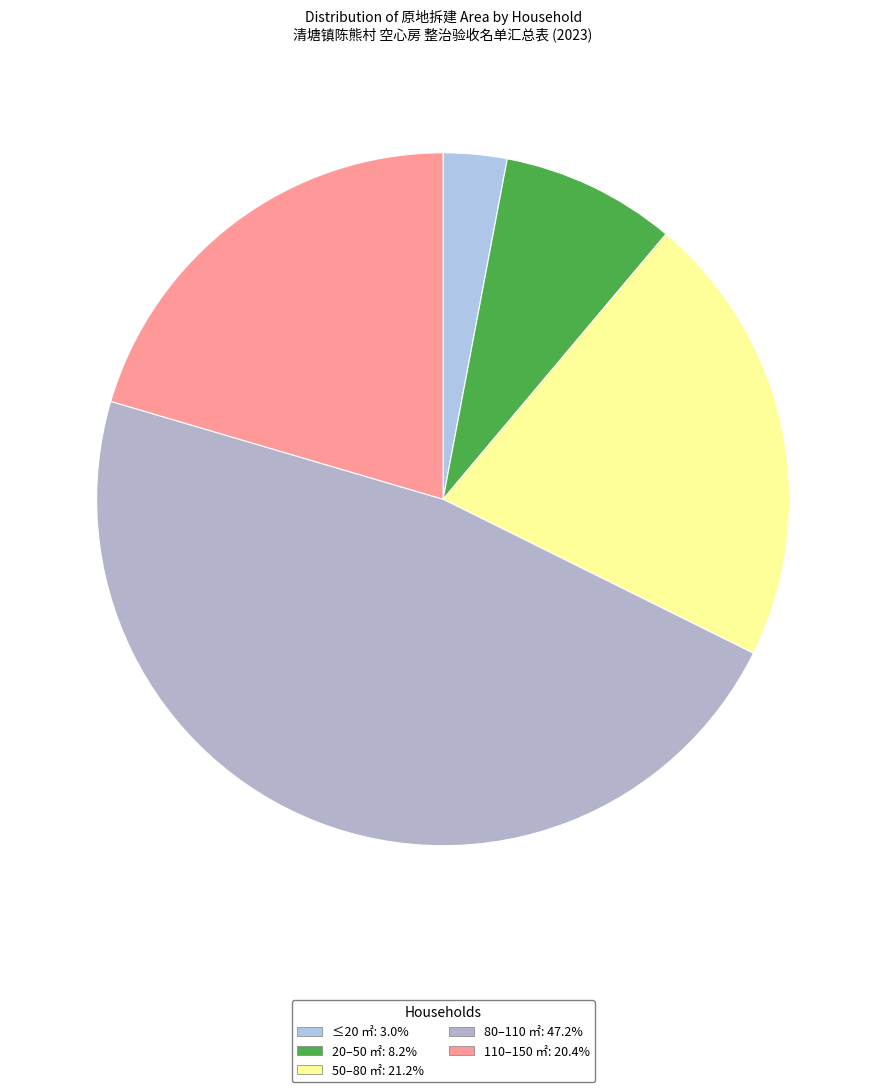

How many segments does this pie chart have?

5